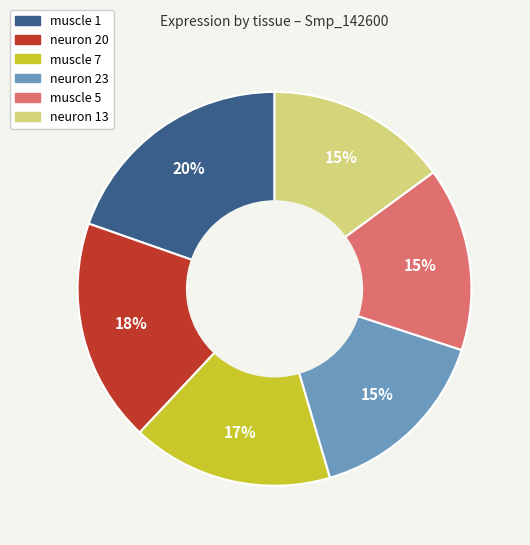

To the nearest percent, what is the average slice percentage?

17%